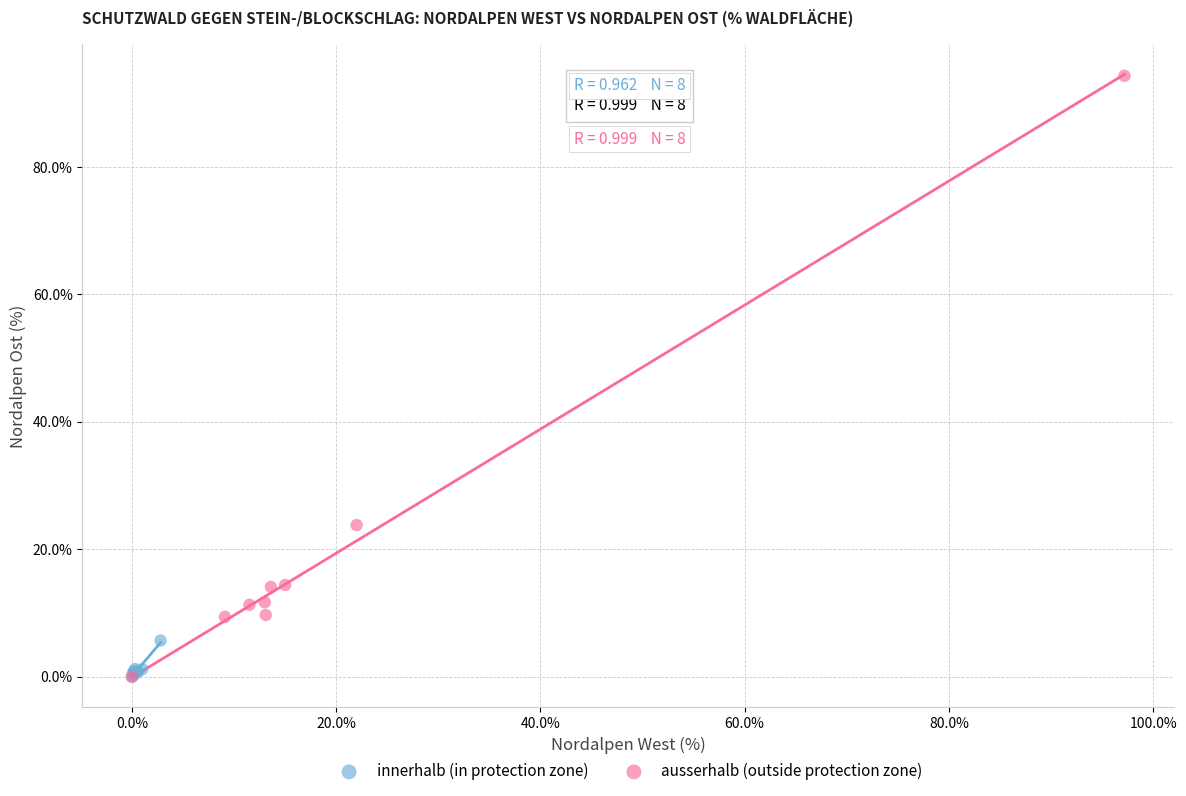

Which series contains the highest Y value?

ausserhalb (outside protection zone)